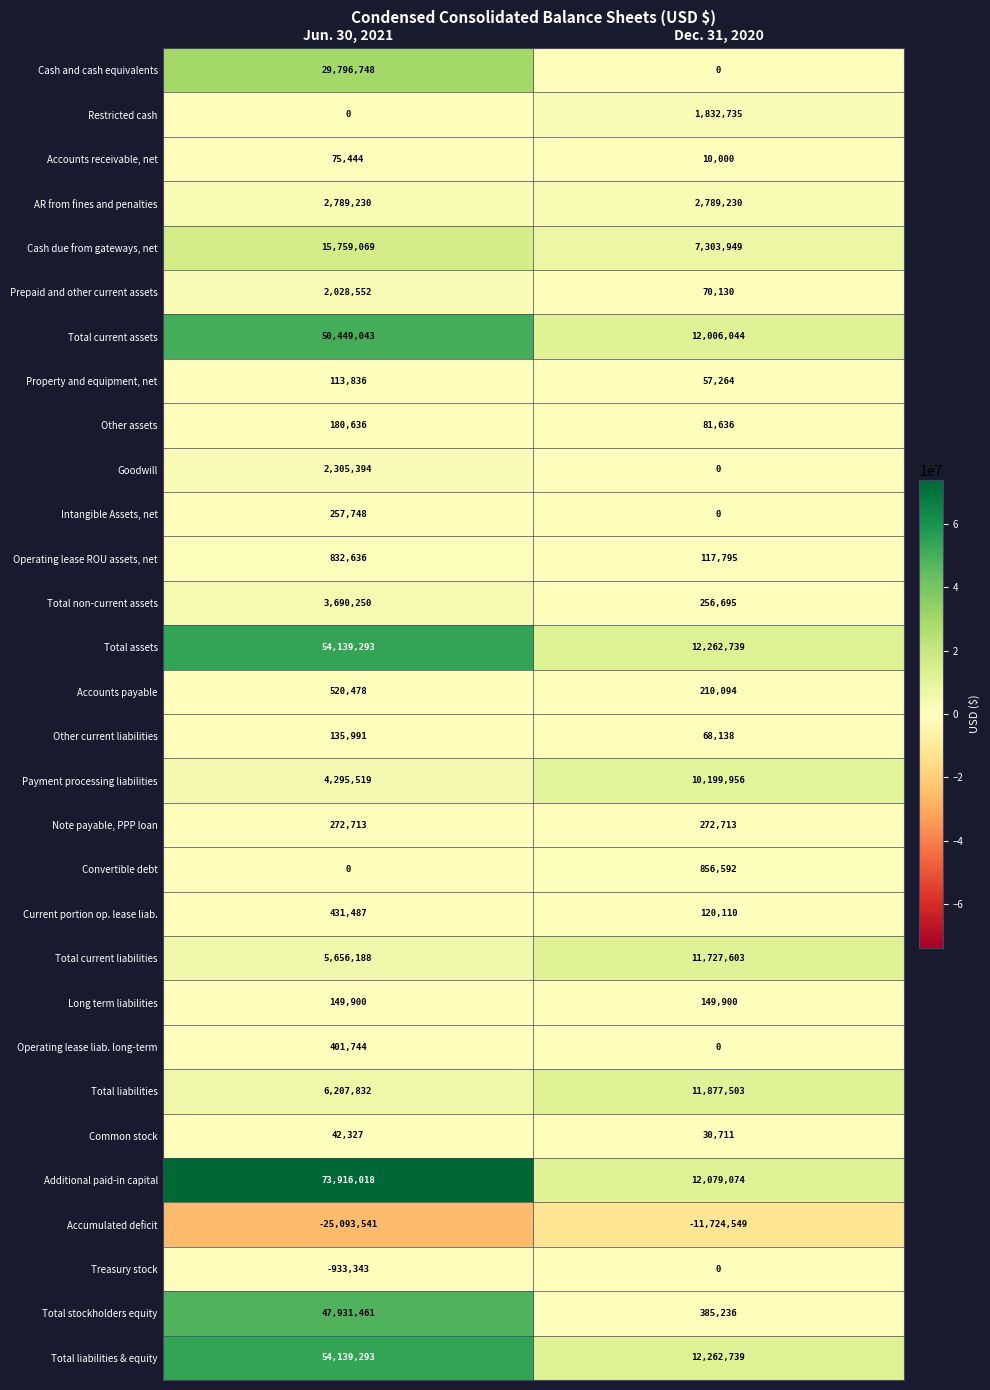

What is the sum of all Total assets values?

66402032